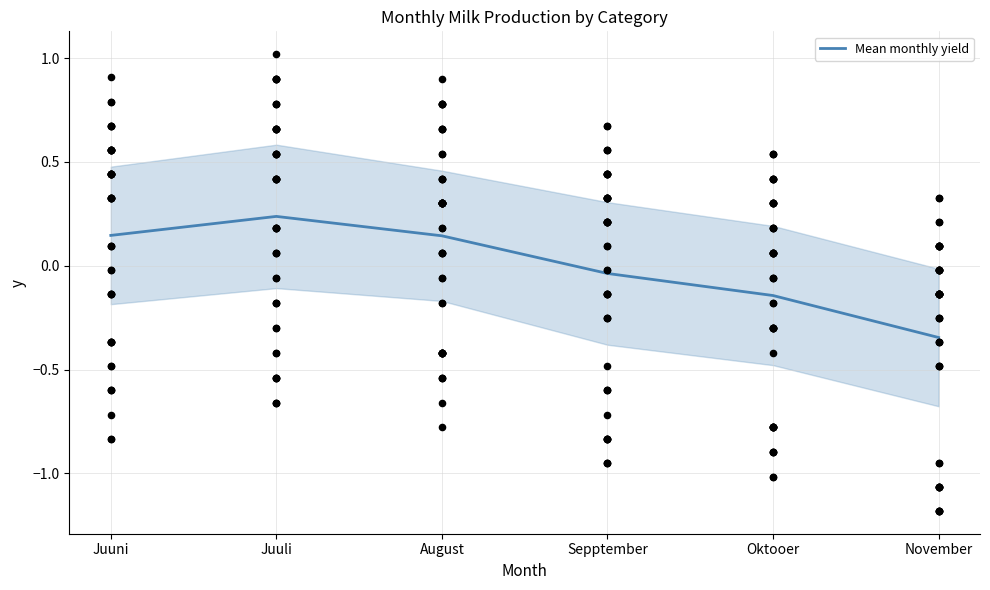

Between Juuni and Sepptember, which is larger?

Juuni